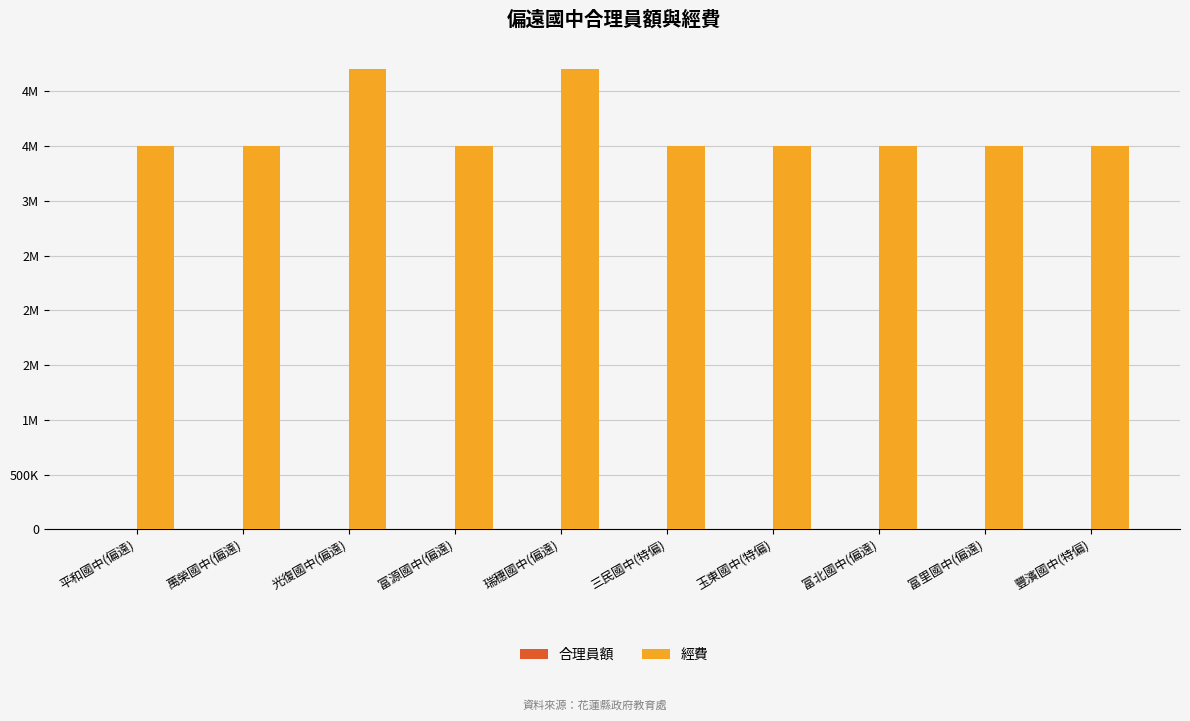

Is it true that 經費 equals 6674872 at 光復國中(偏遠)?

False